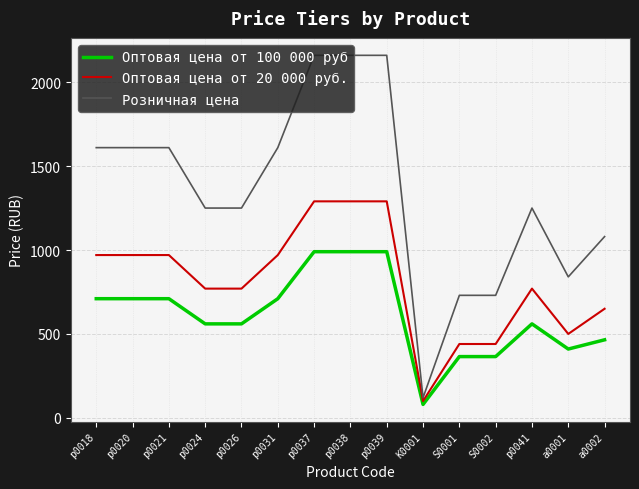

What is the difference between the highest and lowest values at p0018?

900